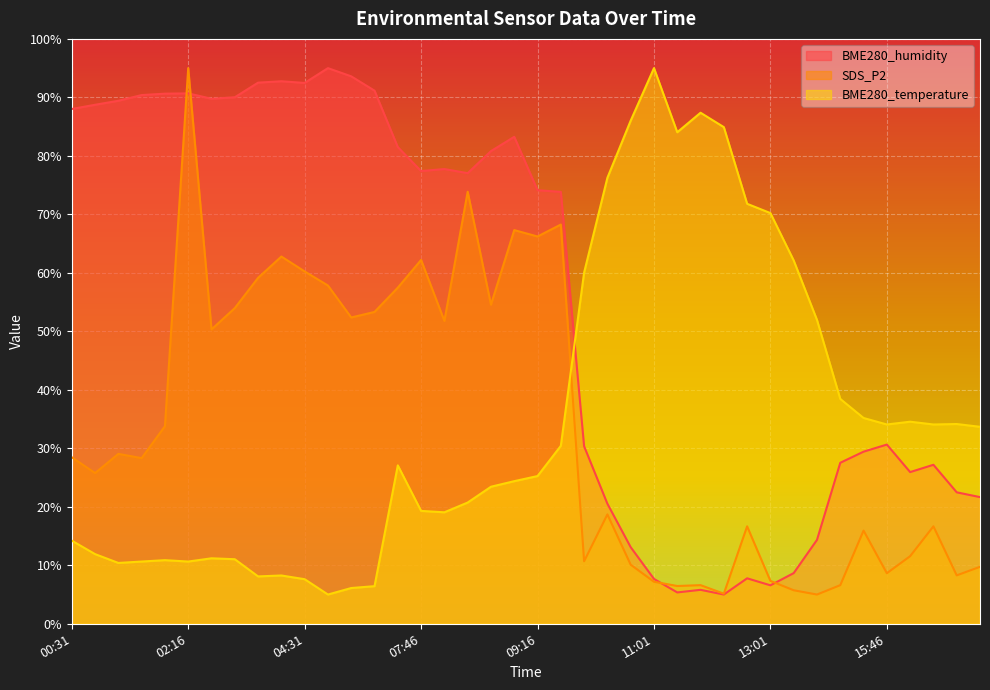

How many lines are shown in the chart?

3